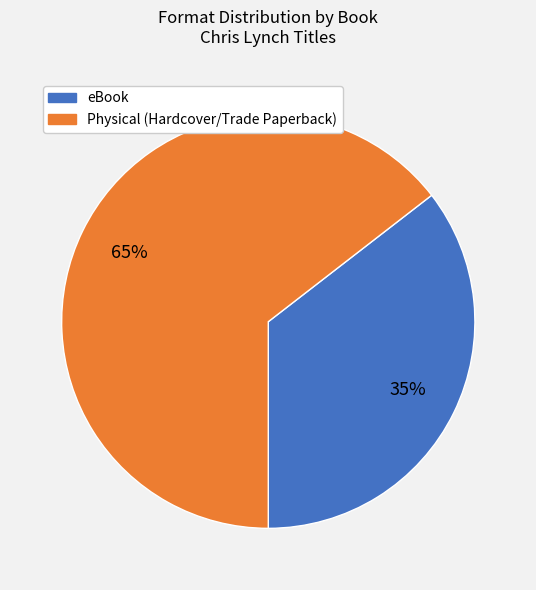

Is there a majority slice in this chart?

Yes